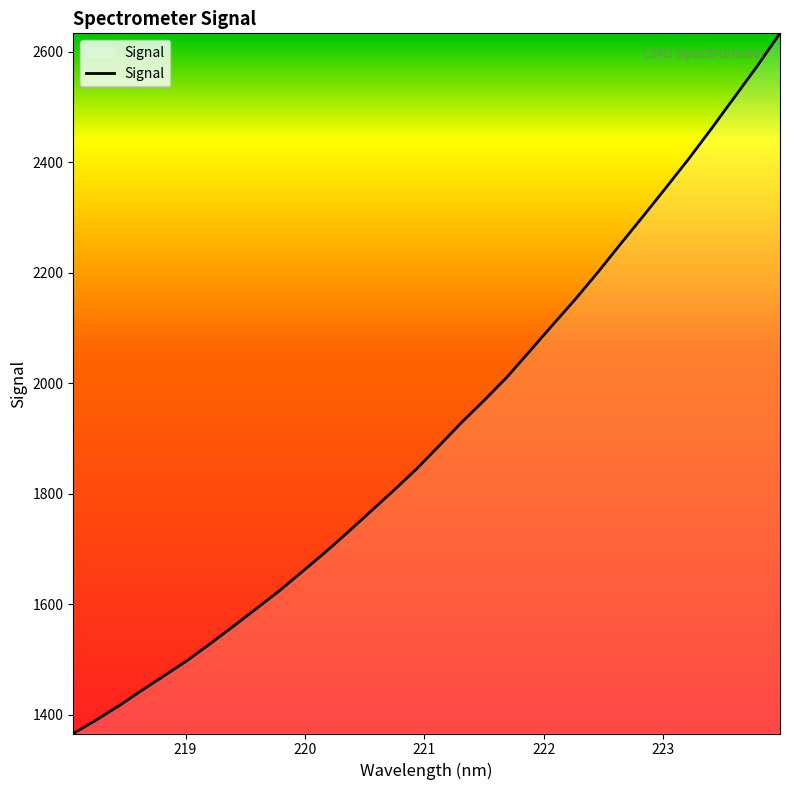

What is the greatest value displayed?

2633.1